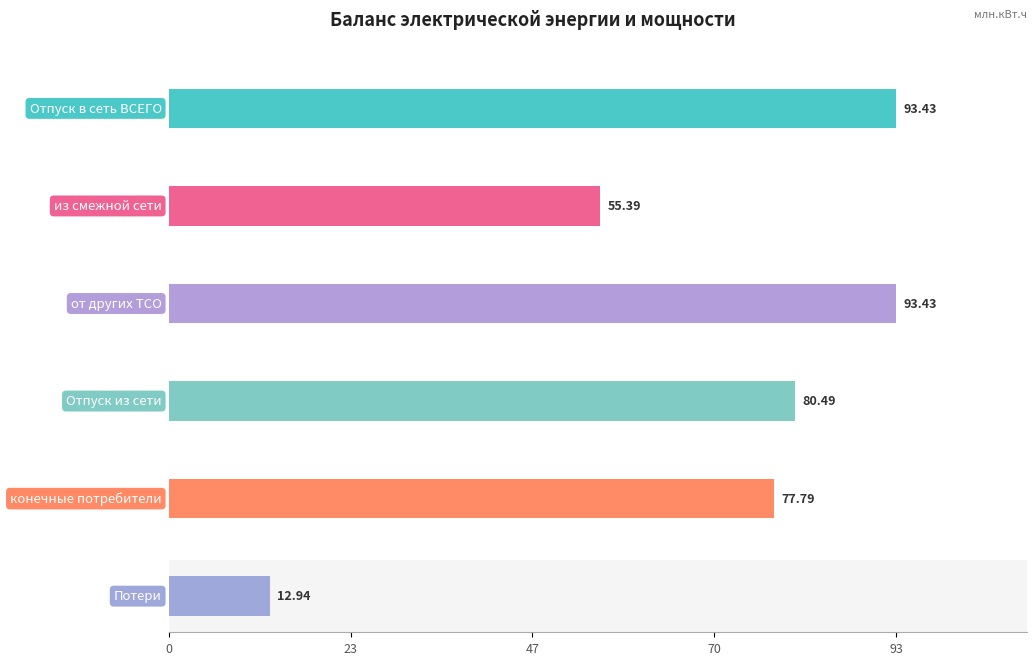

What position from the left is от других ТСО?

3